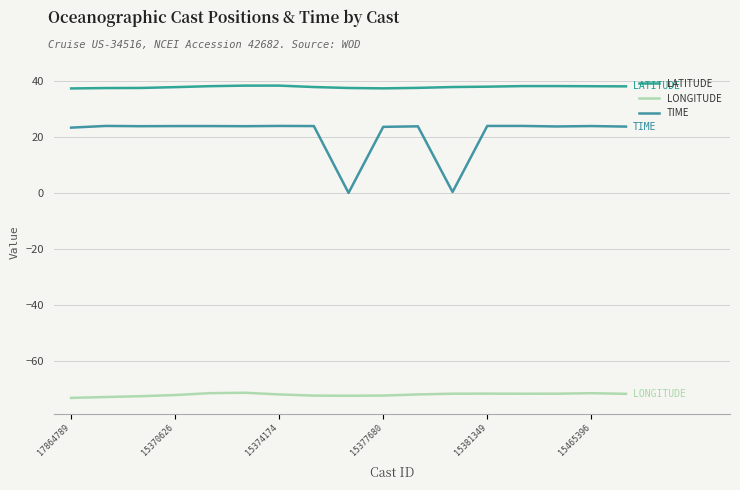

Is this an area chart (filled region under the line)?

No